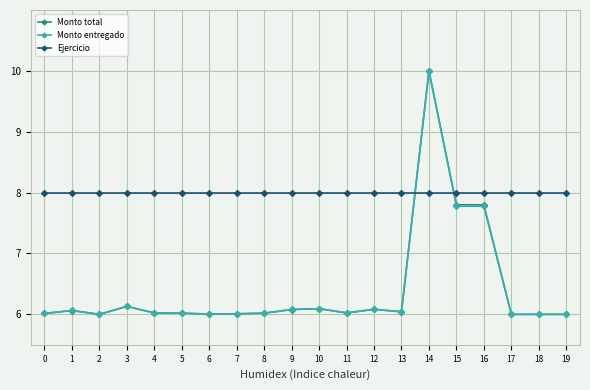

What is the value of the Ejercicio point at the 10th from the left?

8.0